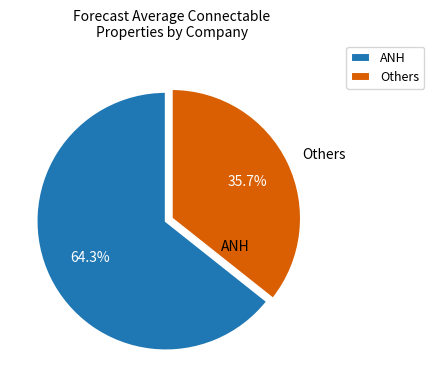

How many segments does this pie chart have?

2